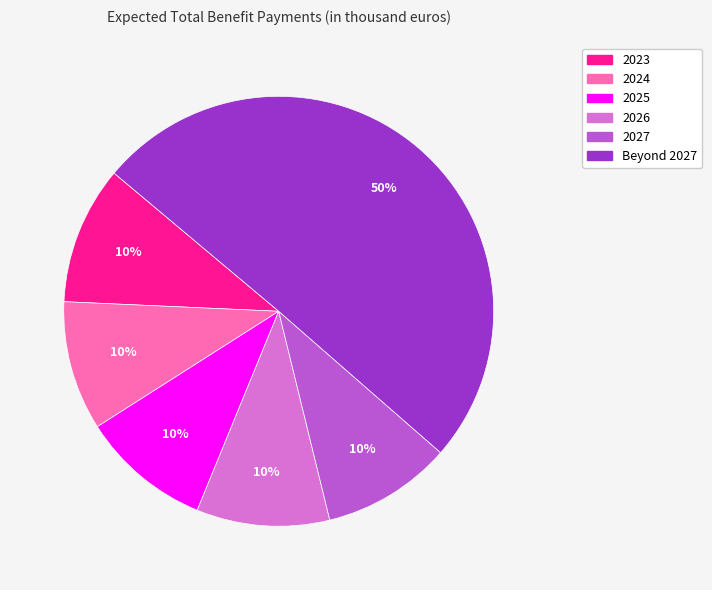

Do Beyond 2027 and 2025 together represent more than half of the pie?

Yes